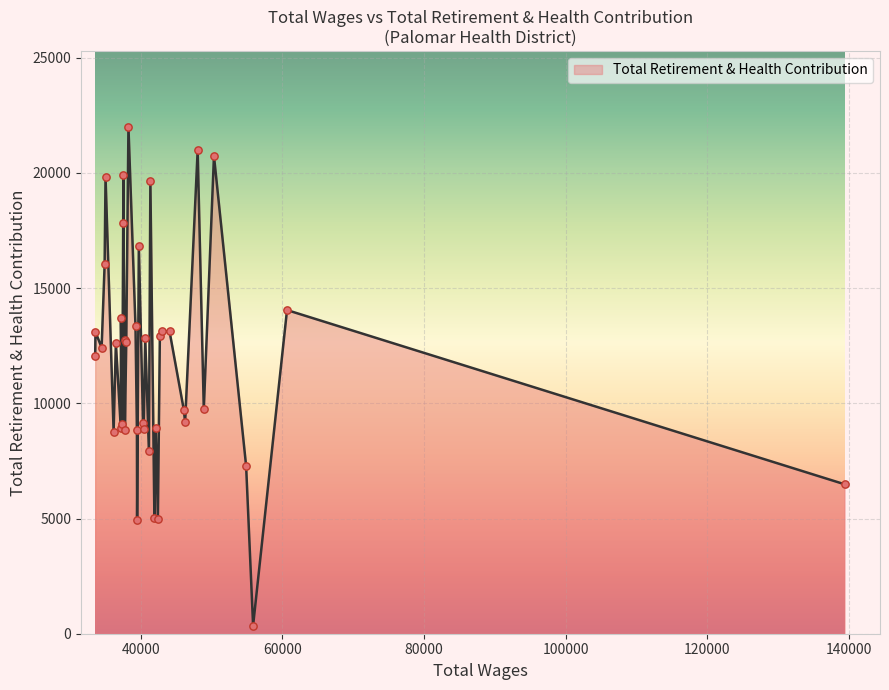

What is the difference between the maximum and minimum values?

21644